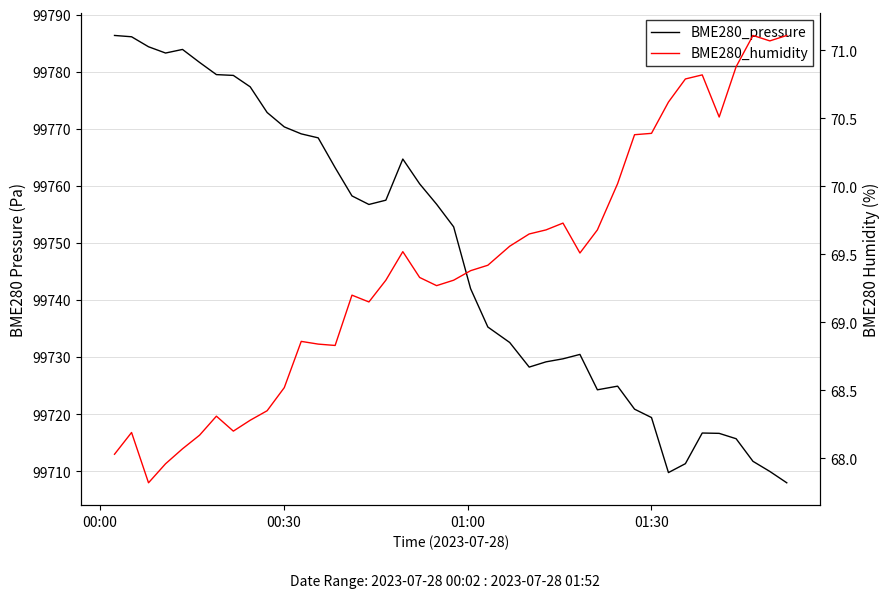

Is this an area chart (filled region under the line)?

No